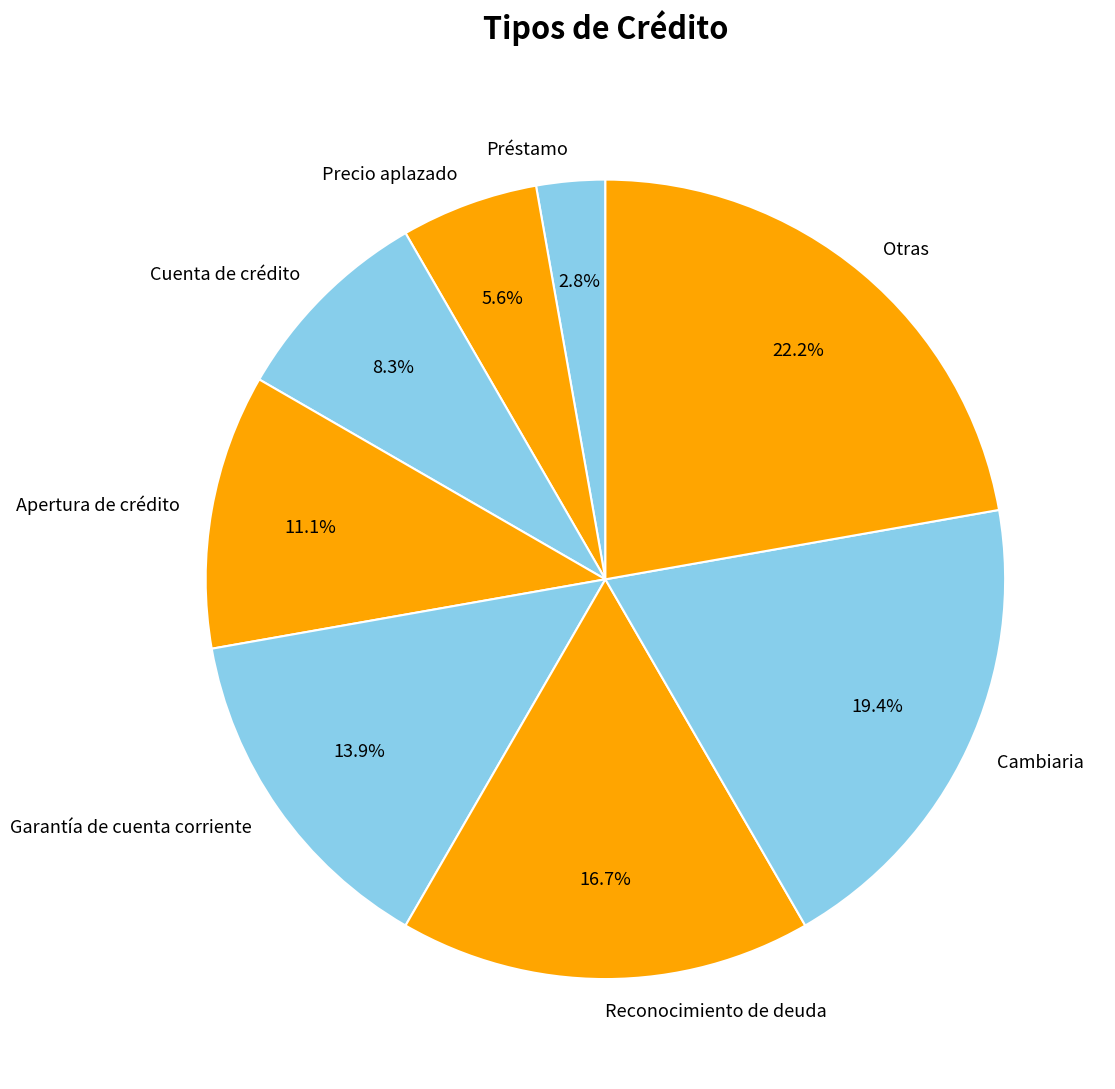

To the nearest percent, what is the average slice percentage?

12%